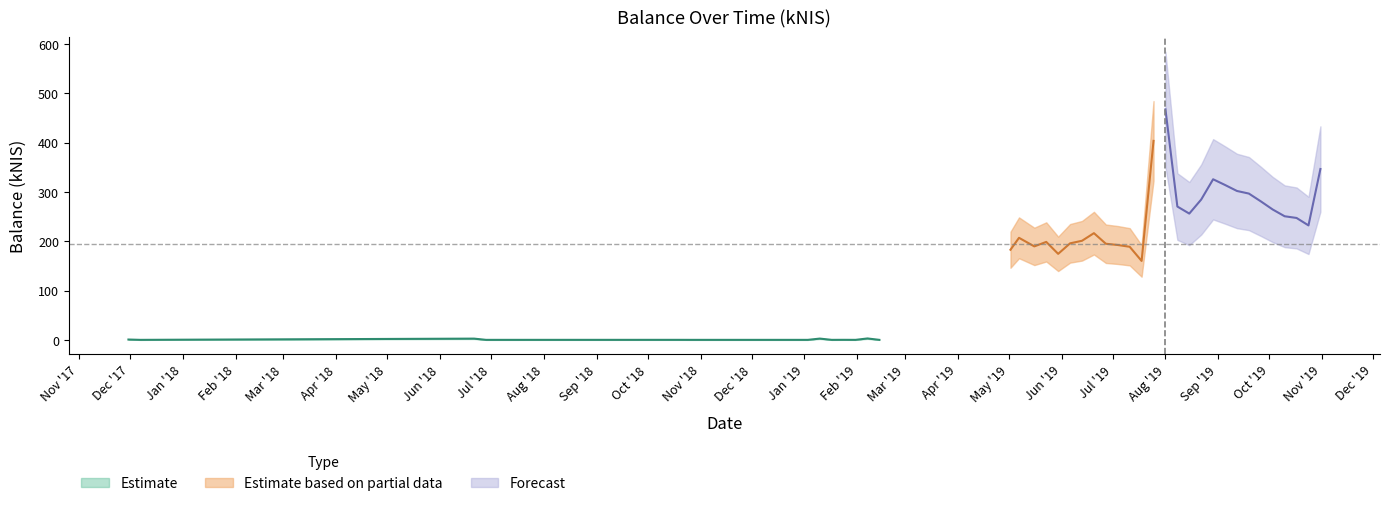

How many data points are less than 195?

20